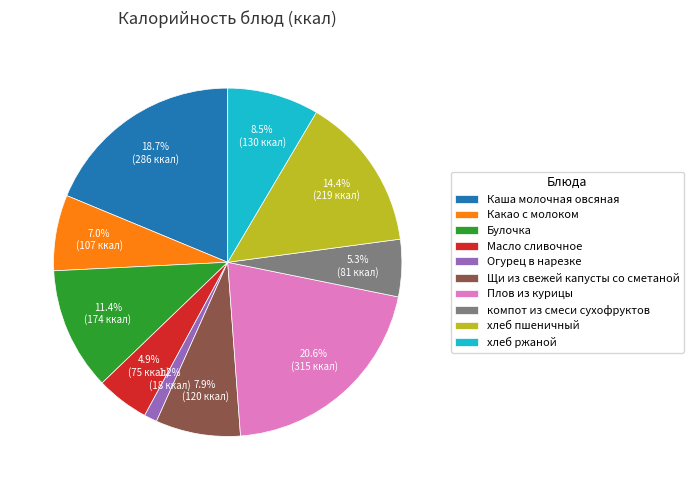

What is the total percentage of Щи из свежей капусты со сметаной and Каша молочная овсяная?

26.6%